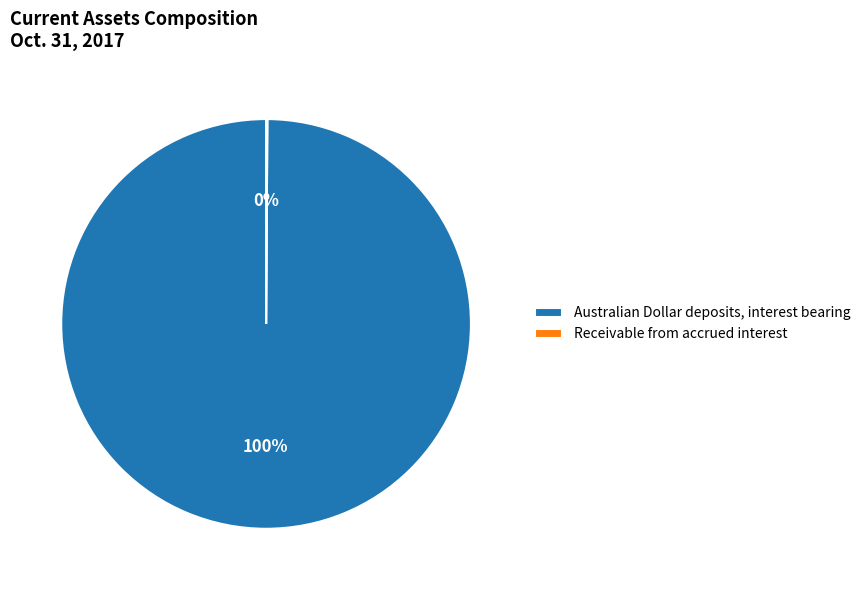

To the nearest percent, what is the difference between the largest and smallest slice percentages?

100%